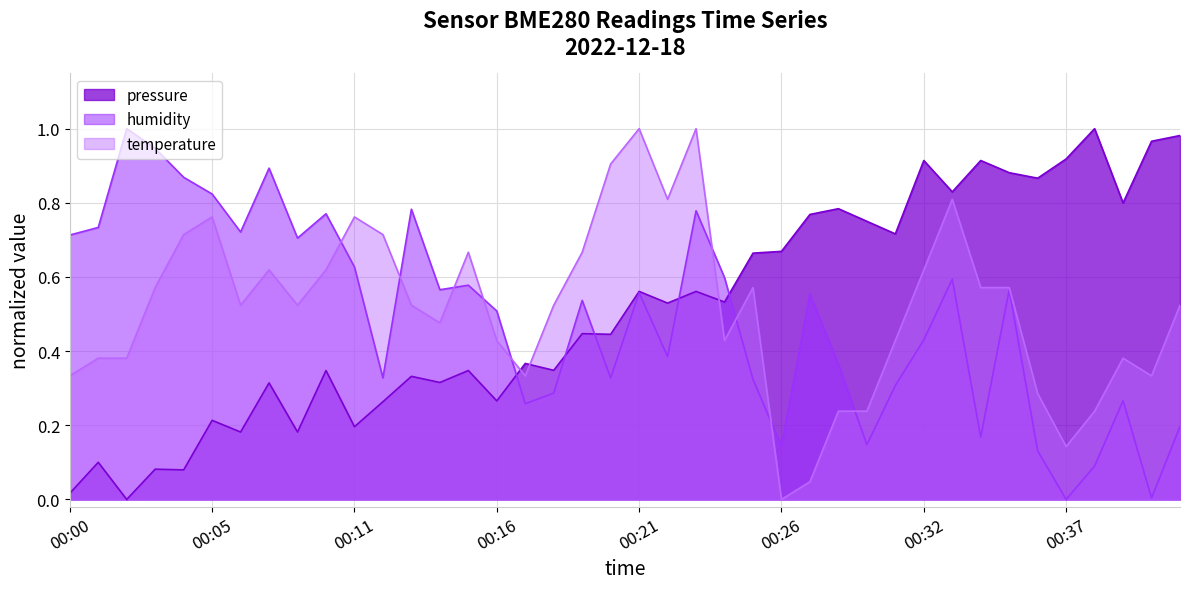

List the series in order of their overall mean, highest first.

temperature, pressure, humidity